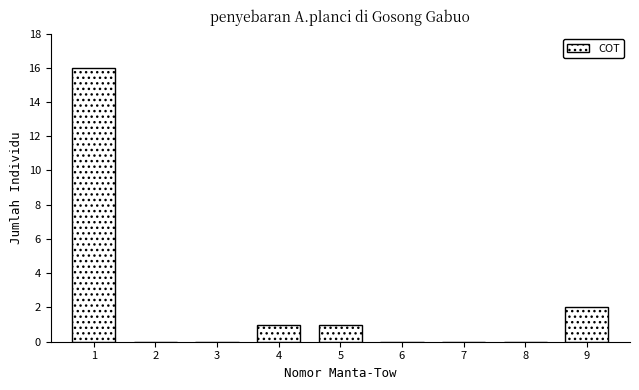

Reading right to left, extract all data points from this chart.

9=2	8=0	7=0	6=0	5=1	4=1	3=0	2=0	1=16